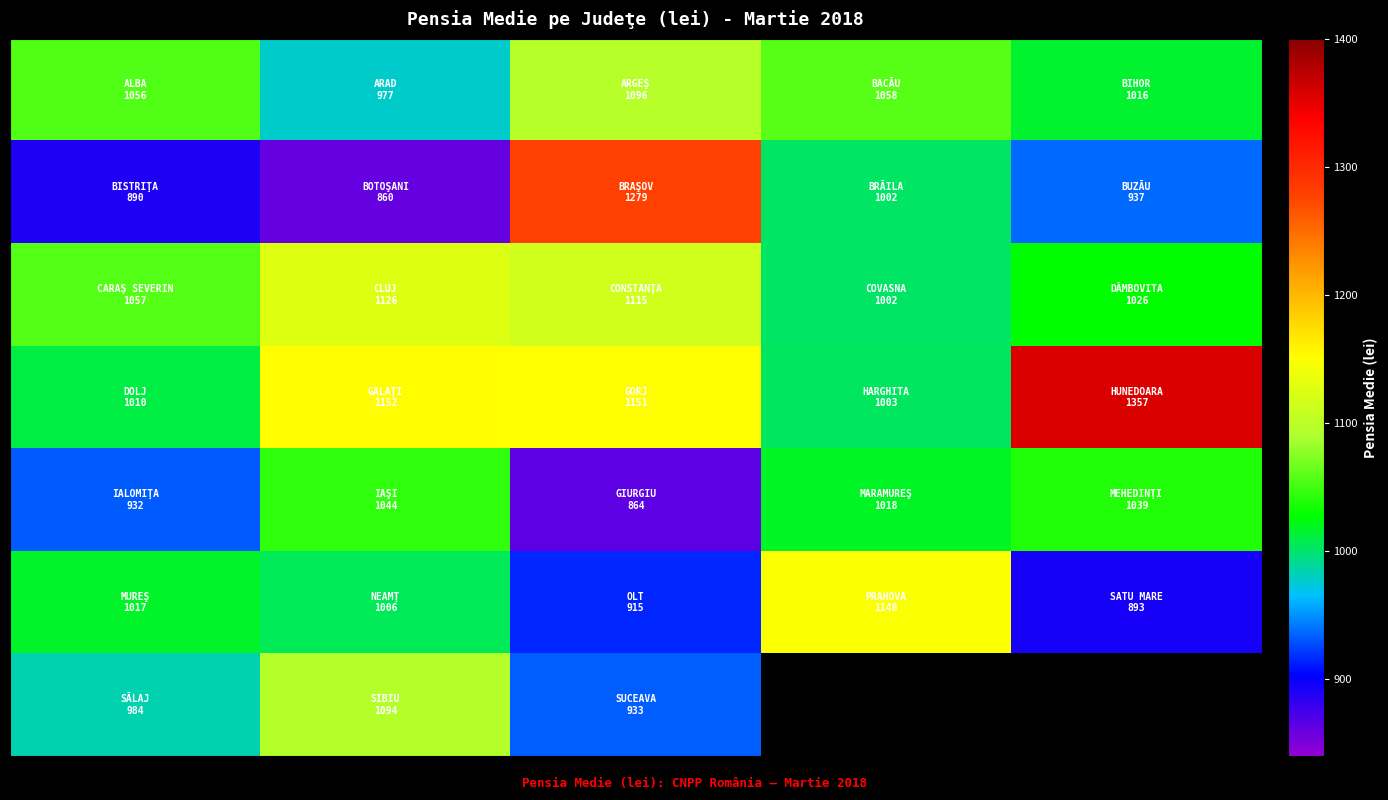

At which category is the sum across all series the highest?

2